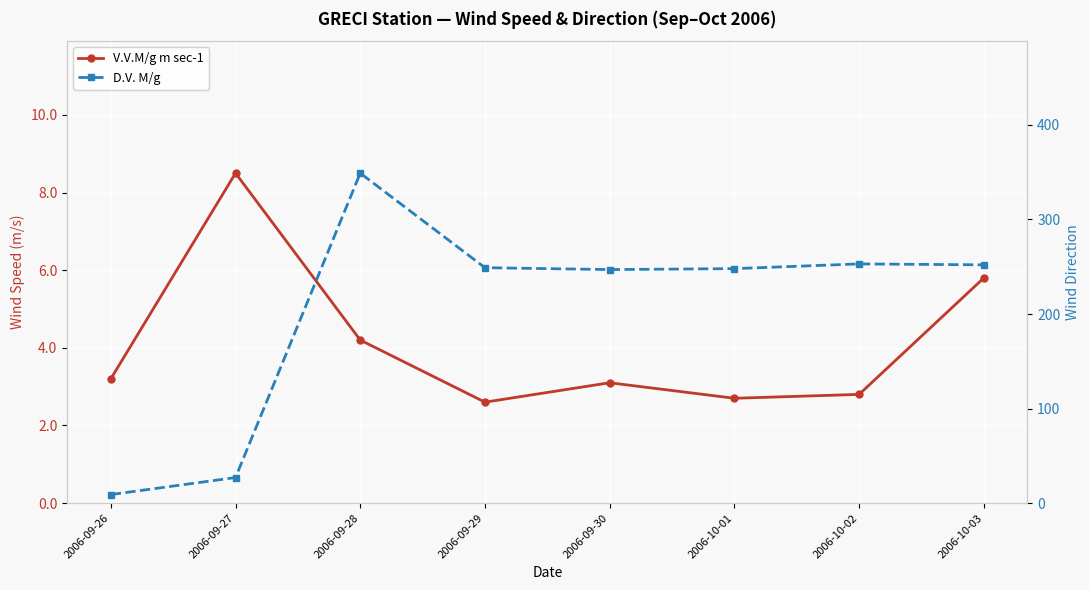

True or false: D.V. M/g and V.V.M/g m sec-1 intersect in this chart.

False